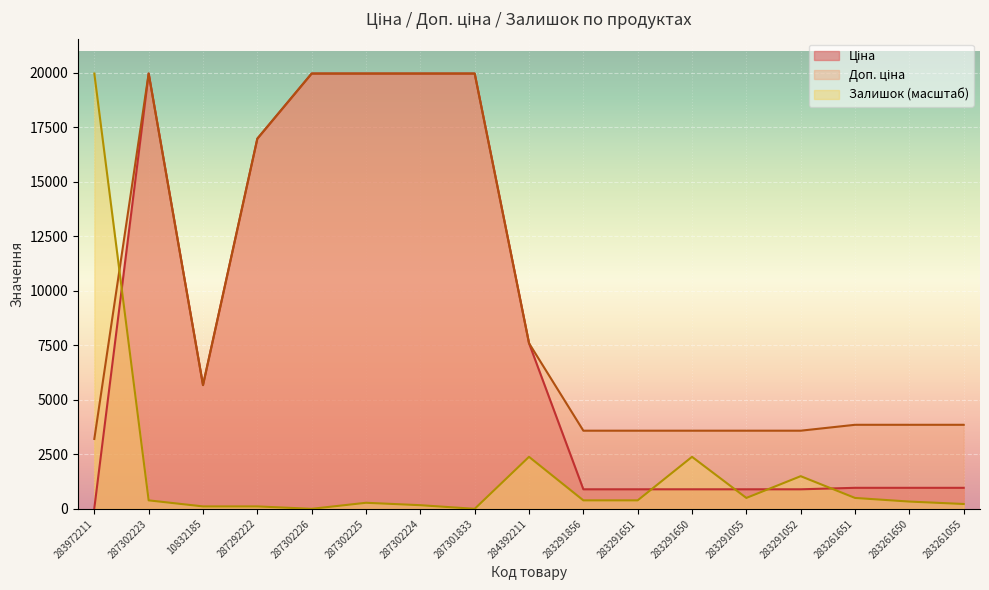

Does the chart display data point markers on the line(s)?

No